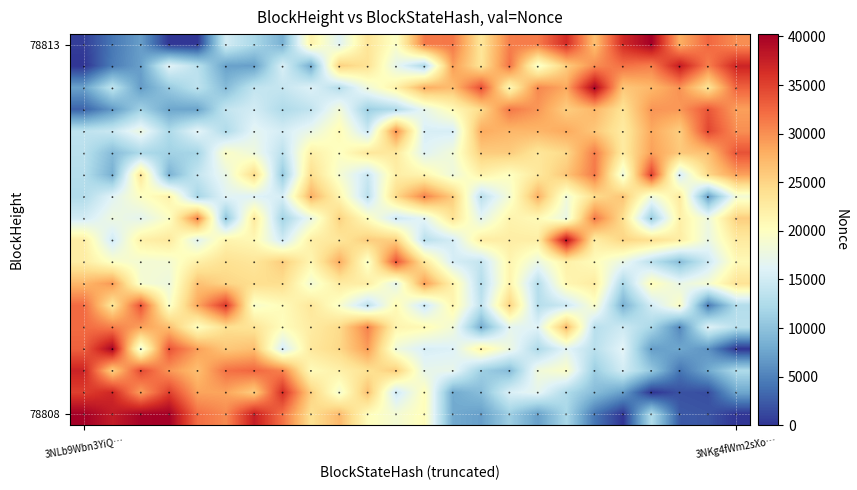

Which series has the widest spread of values?

78808